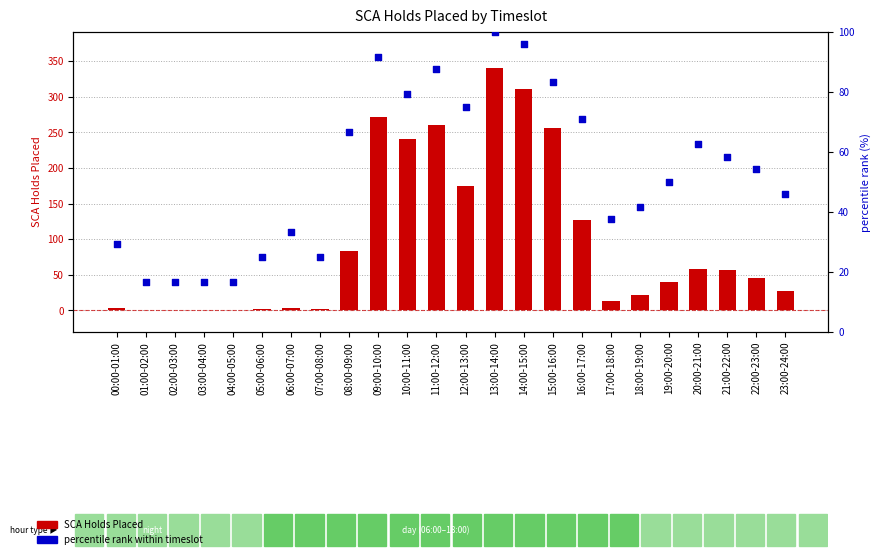

What are all the series names shown in the legend?

SCA Holds Placed, percentile rank within timeslot